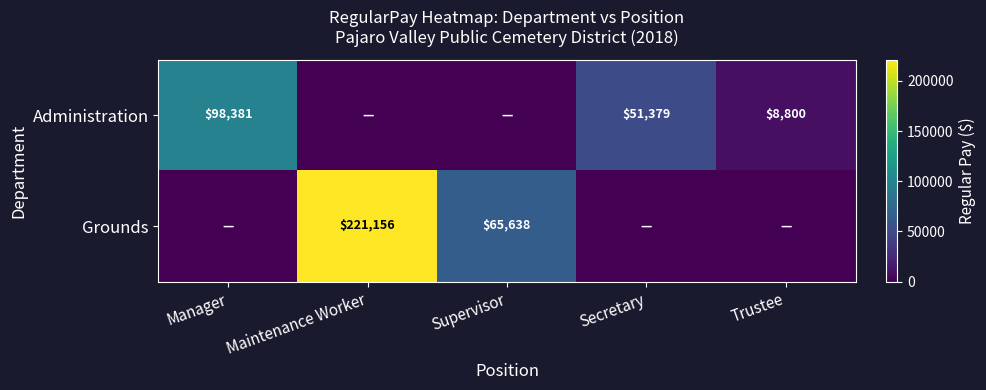

Which category has the lowest value across all series?

Maintenance Worker